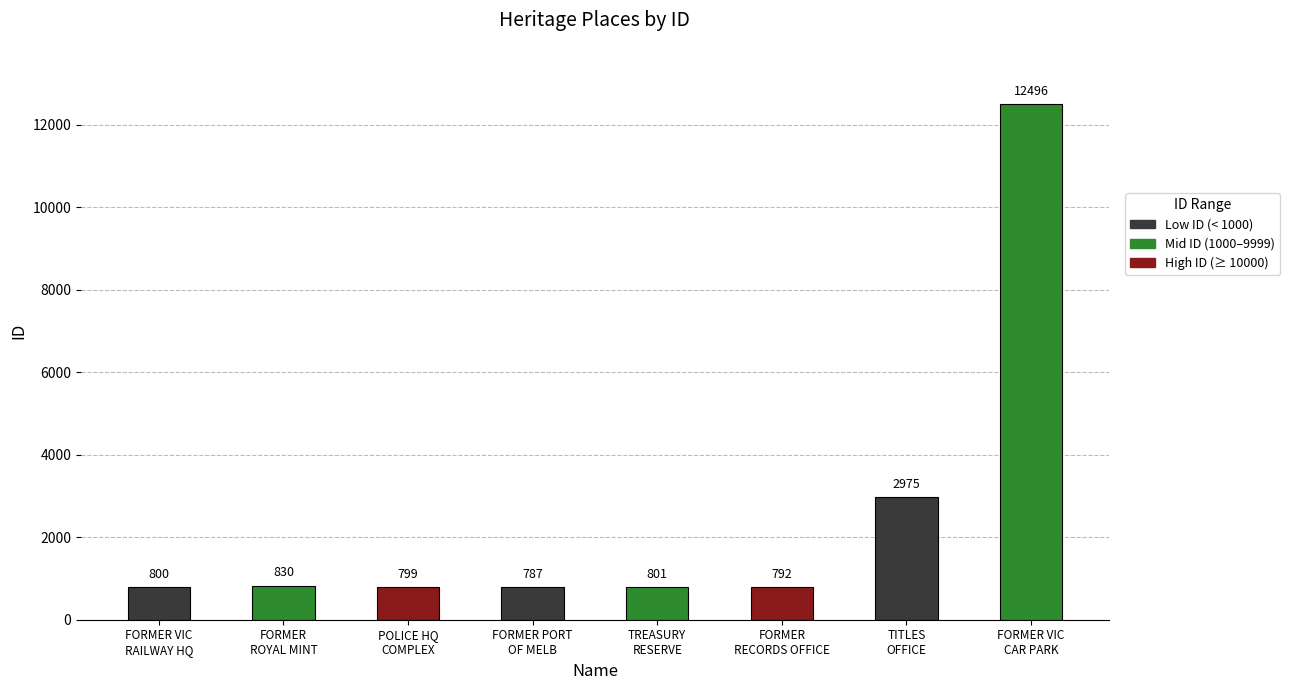

What value does the data have at TREASURY
RESERVE?

801